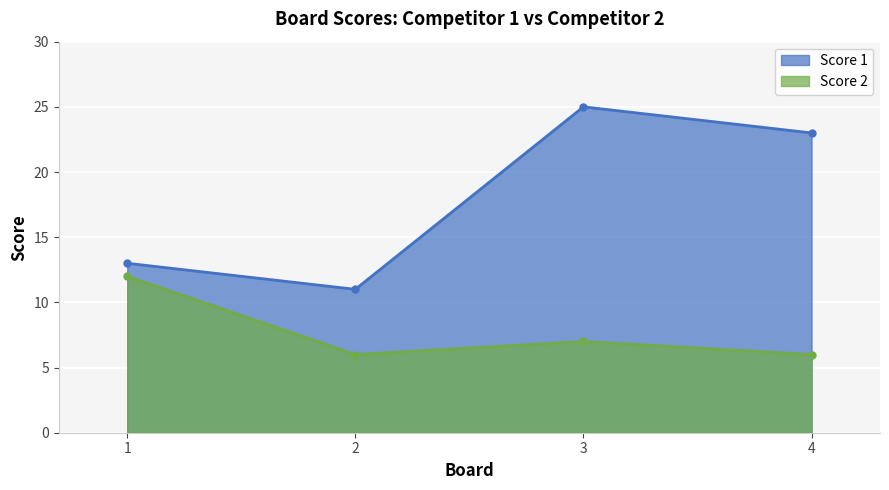

How many Score 1 values are between 13 and 25?

3